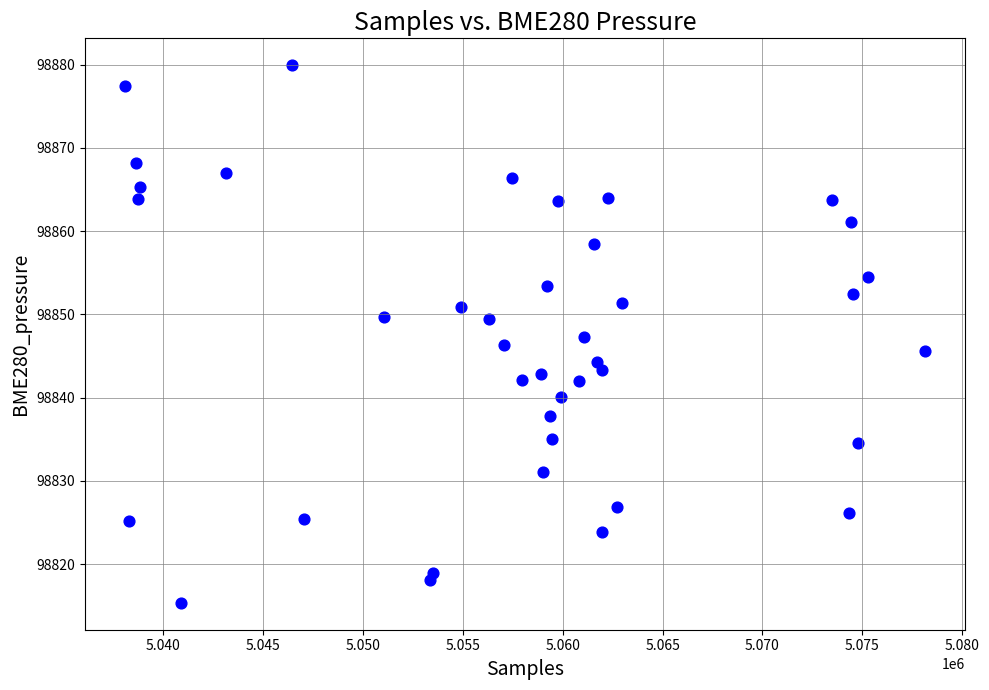

What is the range of X values (max minus min)?

40077.0